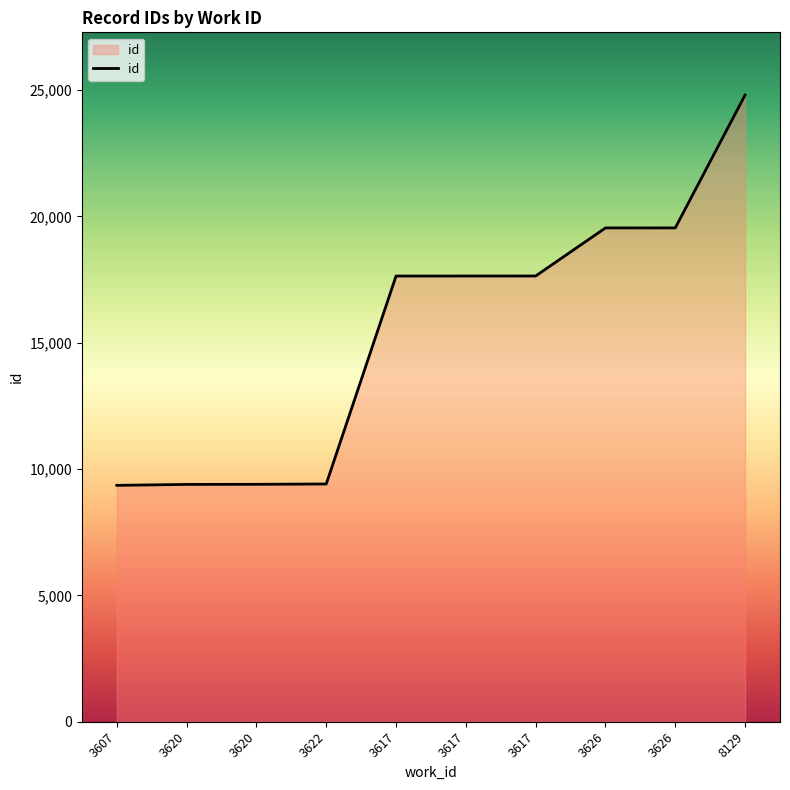

At which category does the chart reach its peak across all series?

8129